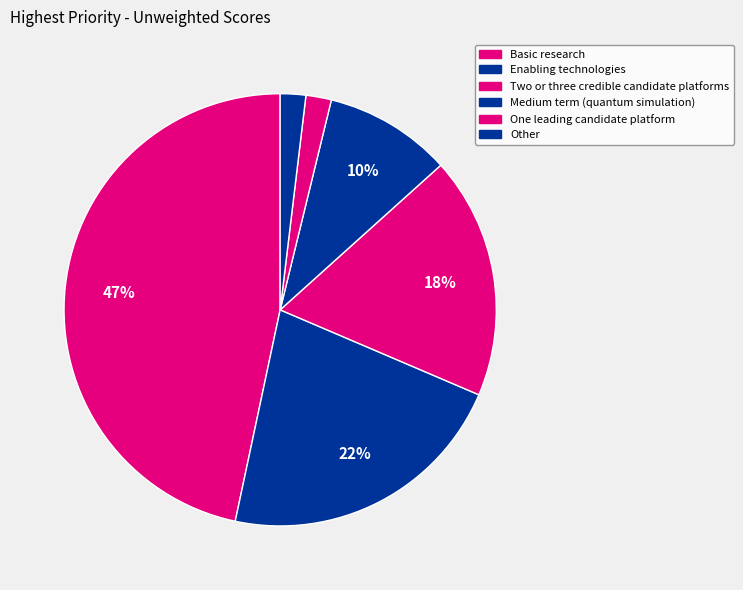

Does any single category account for the majority?

No